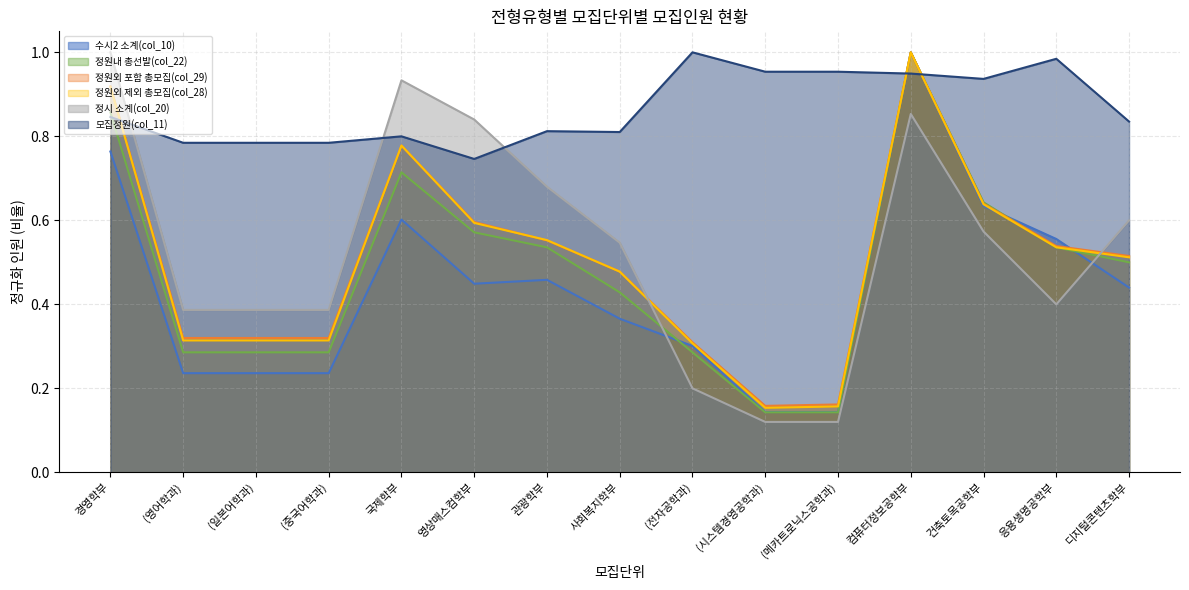

Reading left to right, extract all data points from this chart.

수시2 소계(col_10): 0.8	0.2	0.2	0.2	0.6	0.4	0.5	0.4	0.3	0.1	0.1	1.0	0.6	0.6	0.4
정원내 총선발(col_22): 0.9	0.3	0.3	0.3	0.7	0.6	0.5	0.4	0.3	0.1	0.1	1.0	0.6	0.5	0.5
정원외 포함 총모집(col_29): 0.9	0.3	0.3	0.3	0.8	0.6	0.6	0.5	0.3	0.2	0.2	1.0	0.6	0.5	0.5
정원외 제외 총모집(col_28): 0.9	0.3	0.3	0.3	0.8	0.6	0.6	0.5	0.3	0.2	0.2	1.0	0.6	0.5	0.5
정시 소계(col_20): 1.0	0.4	0.4	0.4	0.9	0.8	0.7	0.5	0.2	0.1	0.1	0.9	0.6	0.4	0.6
모집정원(col_11): 0.8	0.8	0.8	0.8	0.8	0.7	0.8	0.8	1.0	1.0	1.0	0.9	0.9	1.0	0.8